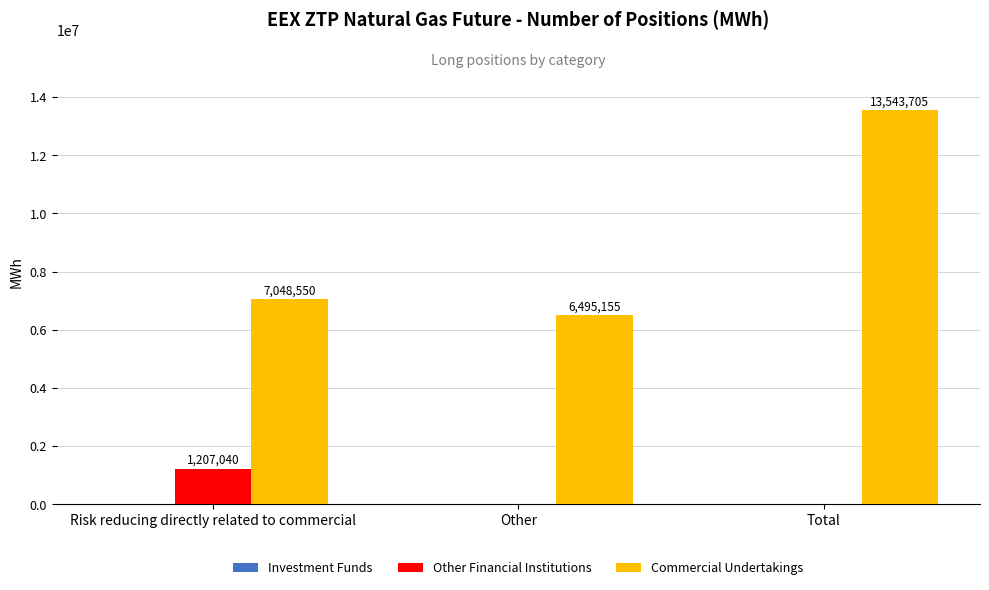

What is the sum of all Commercial Undertakings values?

27087410